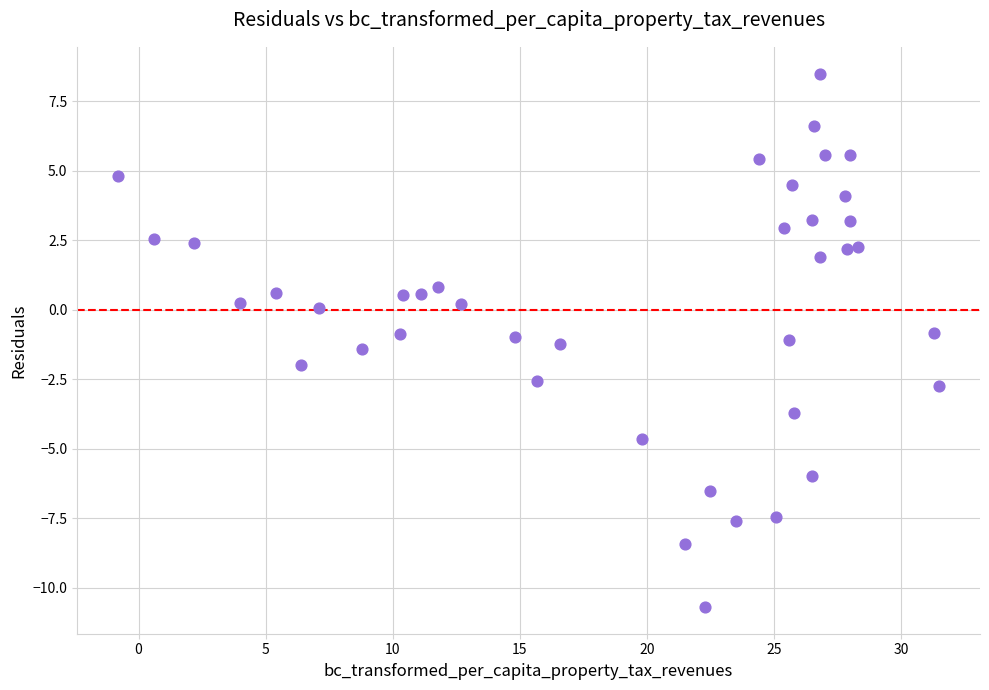

What is the range of X values (max minus min)?

32.3